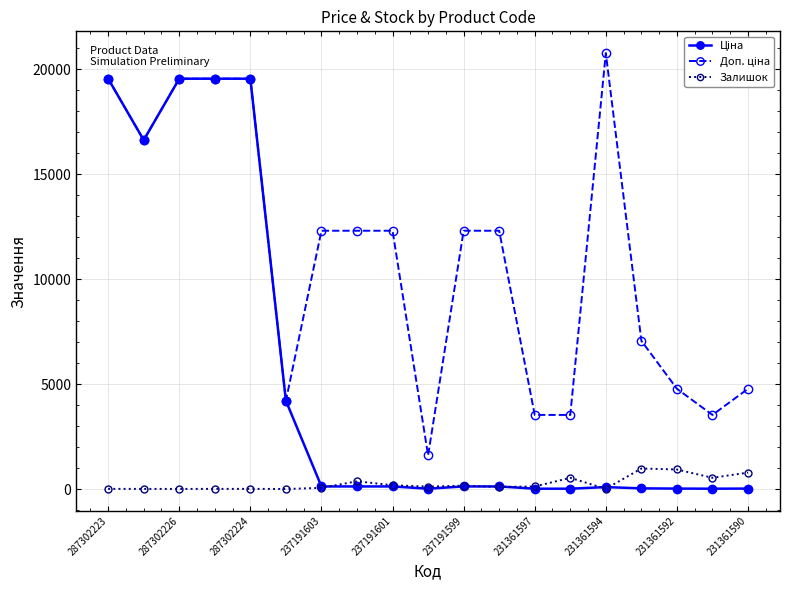

What is the maximum value shown in the chart?

20760.8